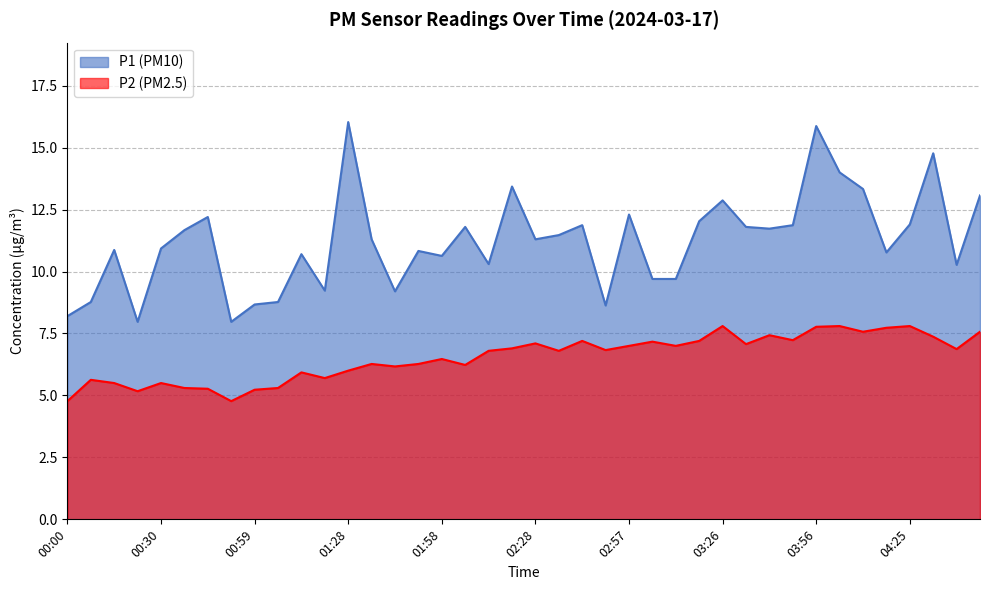

How many categories are shown in the chart?

40